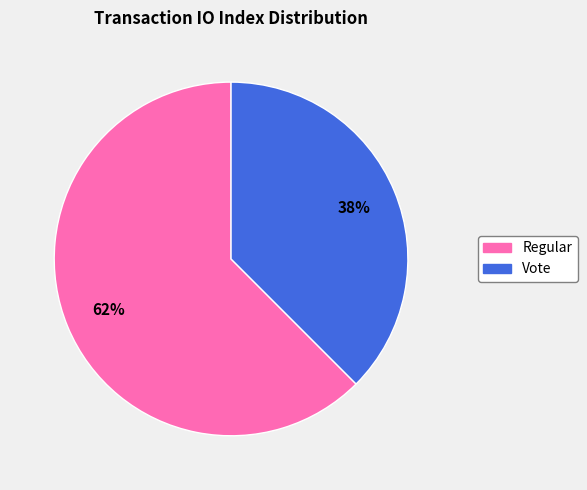

To the nearest percent, what is the average slice percentage?

50%